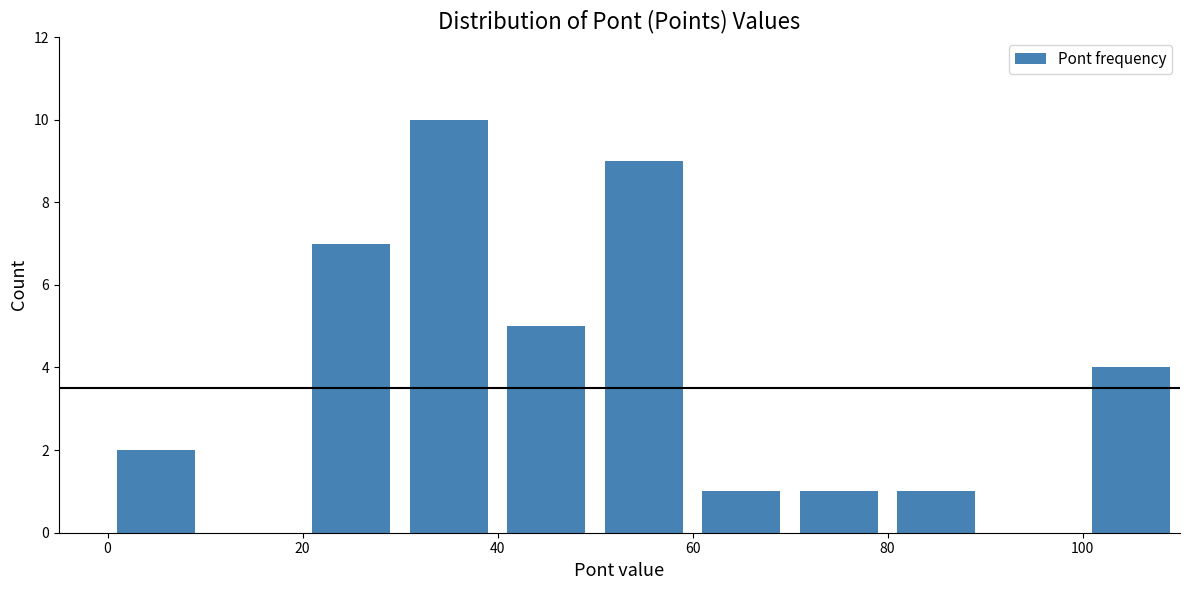

Which range on the x-axis has the tallest bar?

30 to 40